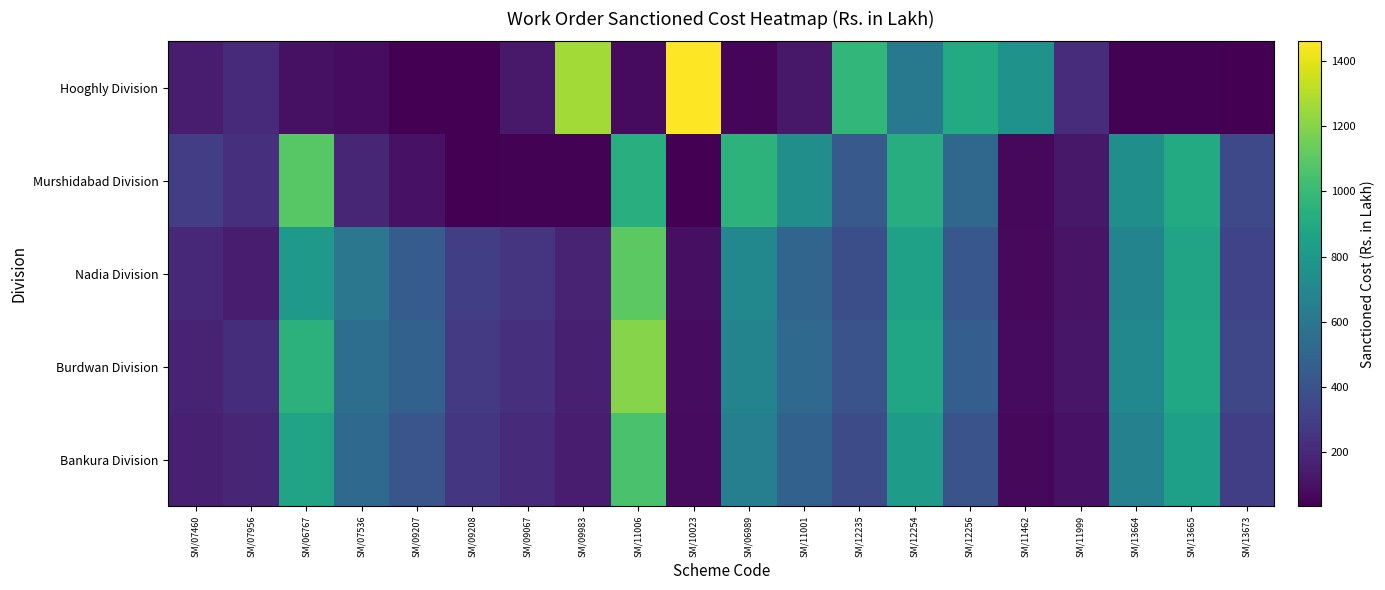

Reading left to right, what are all the values shown in this chart?

Hooghly Division: SM/07460=145.3	SM/07956=203.0	SM/06767=99.5	SM/07536=81.8	SM/09207=35.4	SM/09208=35.4	SM/09067=131.2	SM/09983=1263.2	SM/11006=77.5	SM/10023=1460.0	SM/06989=57.3	SM/11001=128.0	SM/12235=981.2	SM/12254=608.8	SM/12256=908.9	SM/11462=765.3	SM/11999=218.7	SM/13664=41.5	SM/13665=42.8	SM/13673=39.8
Murshidabad Division: SM/07460=295.6	SM/07956=225.6	SM/06767=1091.6	SM/07536=186.3	SM/09207=103.9	SM/09208=38.3	SM/09067=42.1	SM/09983=42.7	SM/11006=928.8	SM/10023=40.5	SM/06989=958.5	SM/11001=737.2	SM/12235=432.8	SM/12254=920.2	SM/12256=515.6	SM/11462=65.8	SM/11999=129.0	SM/13664=742.8	SM/13665=907.8	SM/13673=350.0
Nadia Division: SM/07460=200.0	SM/07956=150.0	SM/06767=800.0	SM/07536=600.0	SM/09207=450.0	SM/09208=300.0	SM/09067=250.0	SM/09983=175.0	SM/11006=1100.0	SM/10023=95.0	SM/06989=700.0	SM/11001=500.0	SM/12235=380.0	SM/12254=850.0	SM/12256=420.0	SM/11462=70.0	SM/11999=110.0	SM/13664=680.0	SM/13665=870.0	SM/13673=320.0
Burdwan Division: SM/07460=180.0	SM/07956=220.0	SM/06767=950.0	SM/07536=550.0	SM/09207=480.0	SM/09208=280.0	SM/09067=230.0	SM/09983=160.0	SM/11006=1200.0	SM/10023=85.0	SM/06989=680.0	SM/11001=520.0	SM/12235=400.0	SM/12254=880.0	SM/12256=460.0	SM/11462=75.0	SM/11999=120.0	SM/13664=700.0	SM/13665=890.0	SM/13673=340.0
Bankura Division: SM/07460=160.0	SM/07956=190.0	SM/06767=870.0	SM/07536=520.0	SM/09207=410.0	SM/09208=260.0	SM/09067=210.0	SM/09983=145.0	SM/11006=1050.0	SM/10023=75.0	SM/06989=650.0	SM/11001=480.0	SM/12235=360.0	SM/12254=820.0	SM/12256=400.0	SM/11462=68.0	SM/11999=105.0	SM/13664=660.0	SM/13665=840.0	SM/13673=300.0